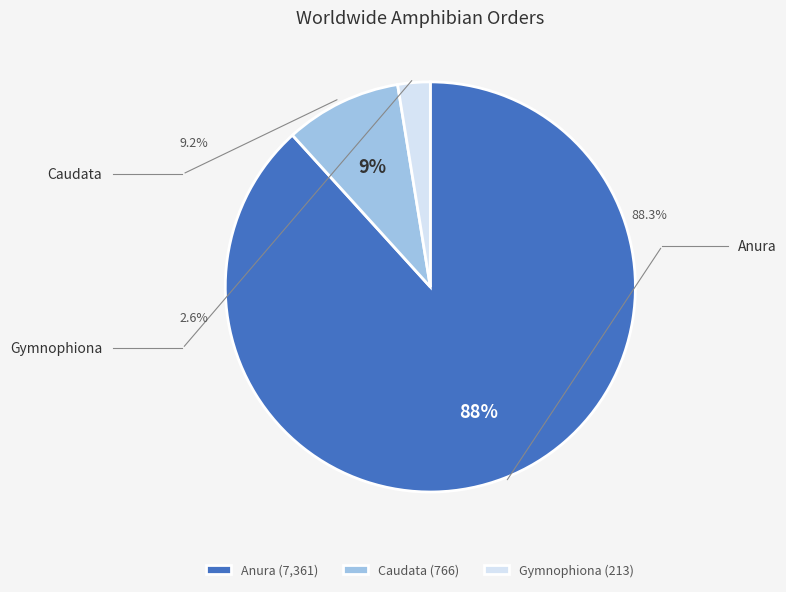

Which slice is the smallest?

Gymnophiona